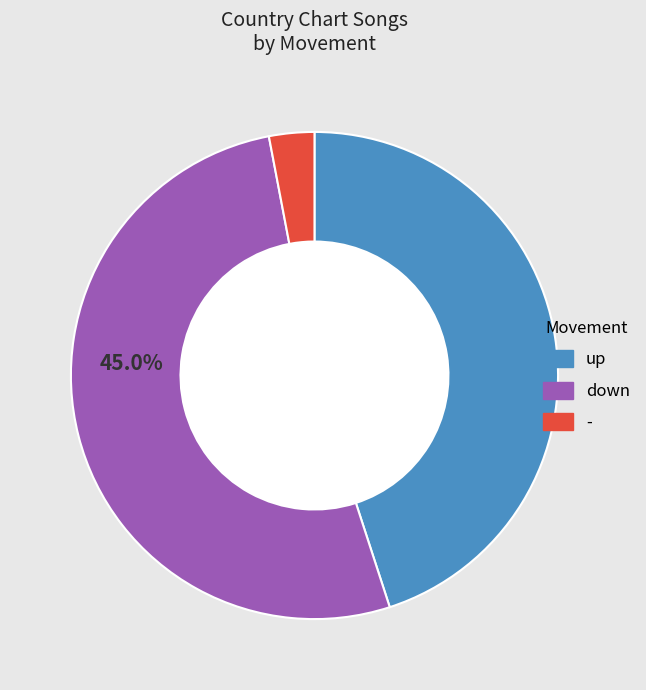

Does down represent more than half of the total?

Yes